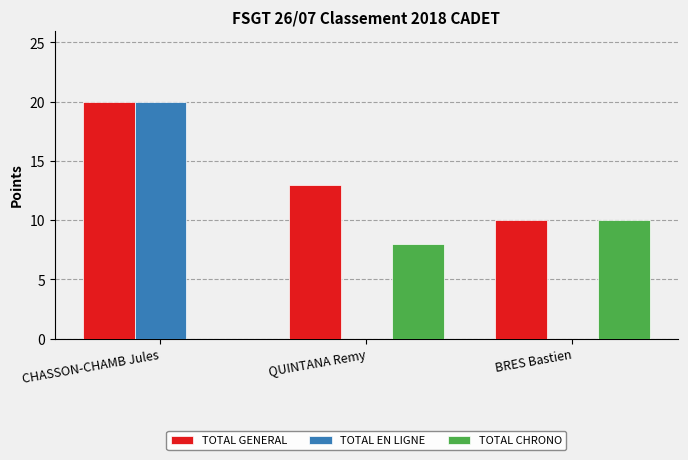

Where is TOTAL CHRONO nearest to the value 5?

QUINTANA Remy